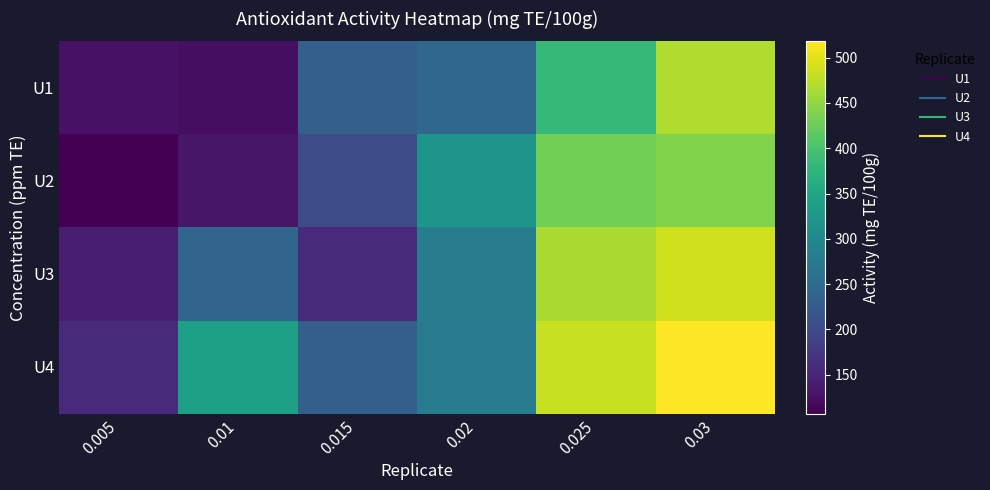

How many data points does each series have?

6